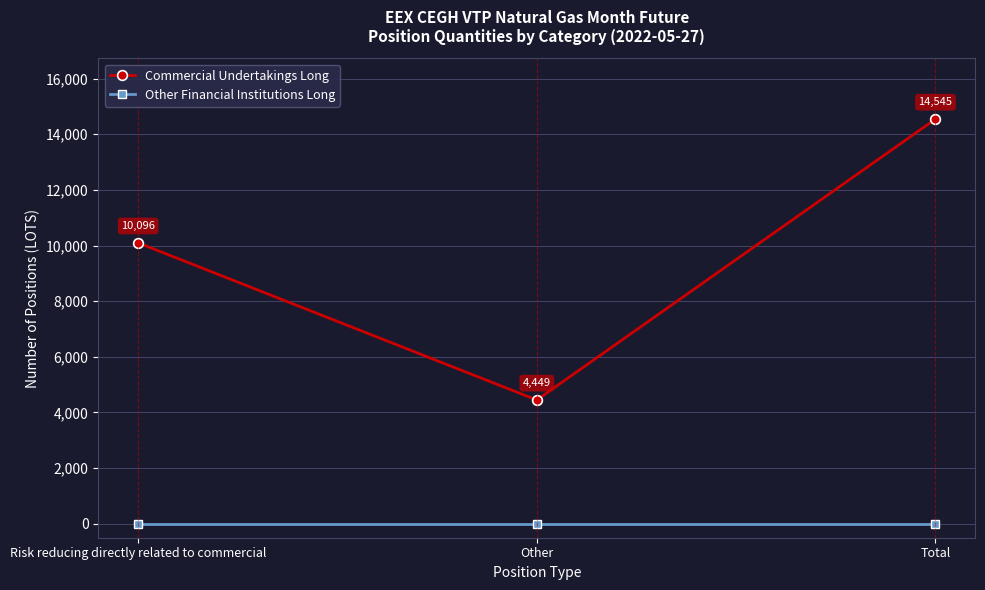

What is the label of the 2nd point from the right?

Other